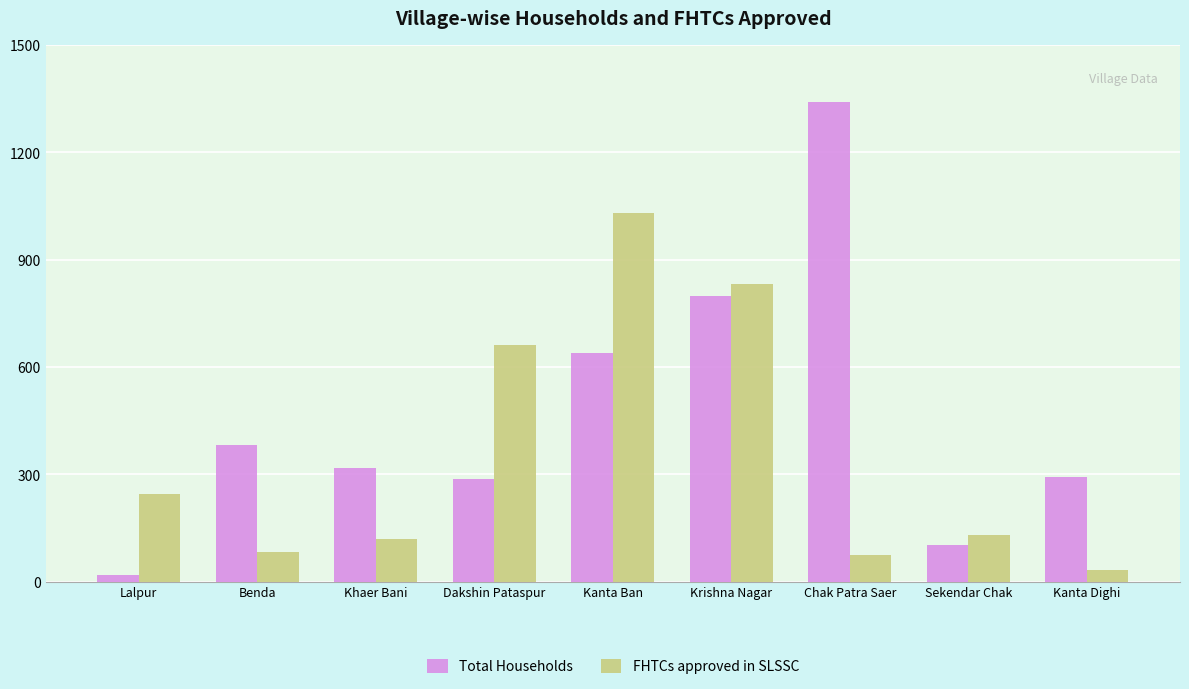

Count the number of categories in the chart.

9